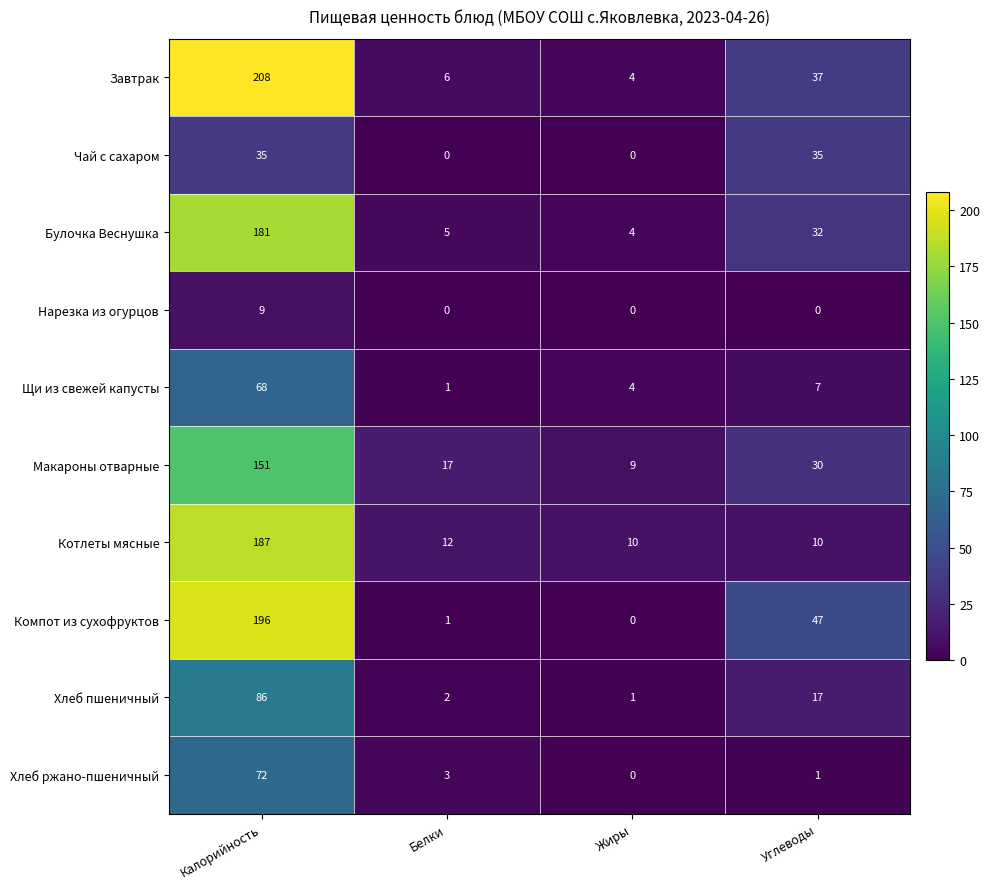

What is the difference between the maximum and minimum values in the Макароны отварные series?

142